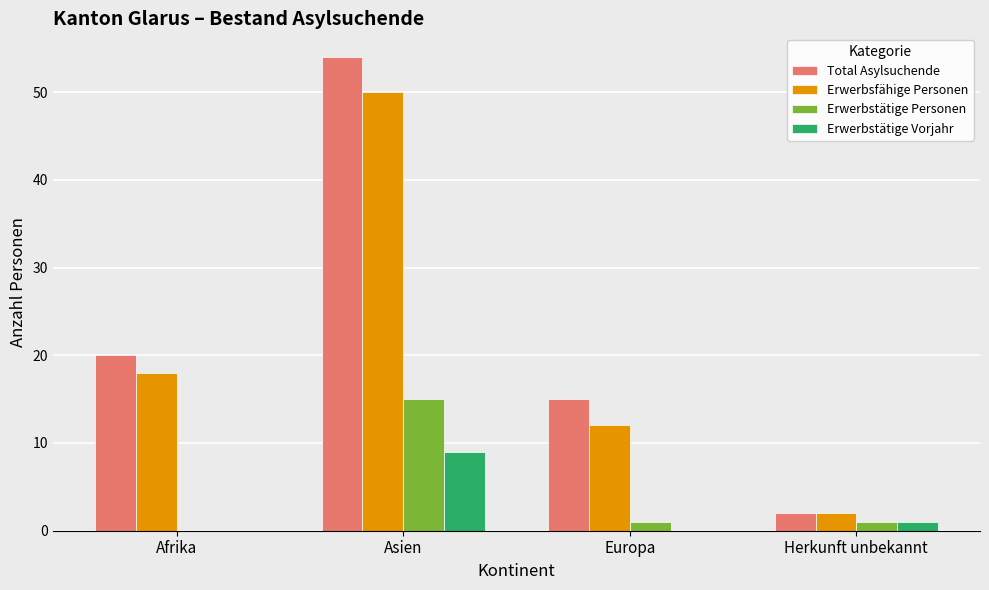

Reading left to right, list all the values displayed in this chart.

Total Asylsuchende: Afrika=20	Asien=54	Europa=15	Herkunft unbekannt=2
Erwerbsfähige Personen: Afrika=18	Asien=50	Europa=12	Herkunft unbekannt=2
Erwerbstätige Personen: Afrika=0	Asien=15	Europa=1	Herkunft unbekannt=1
Erwerbstätige Vorjahr: Afrika=0	Asien=9	Europa=0	Herkunft unbekannt=1